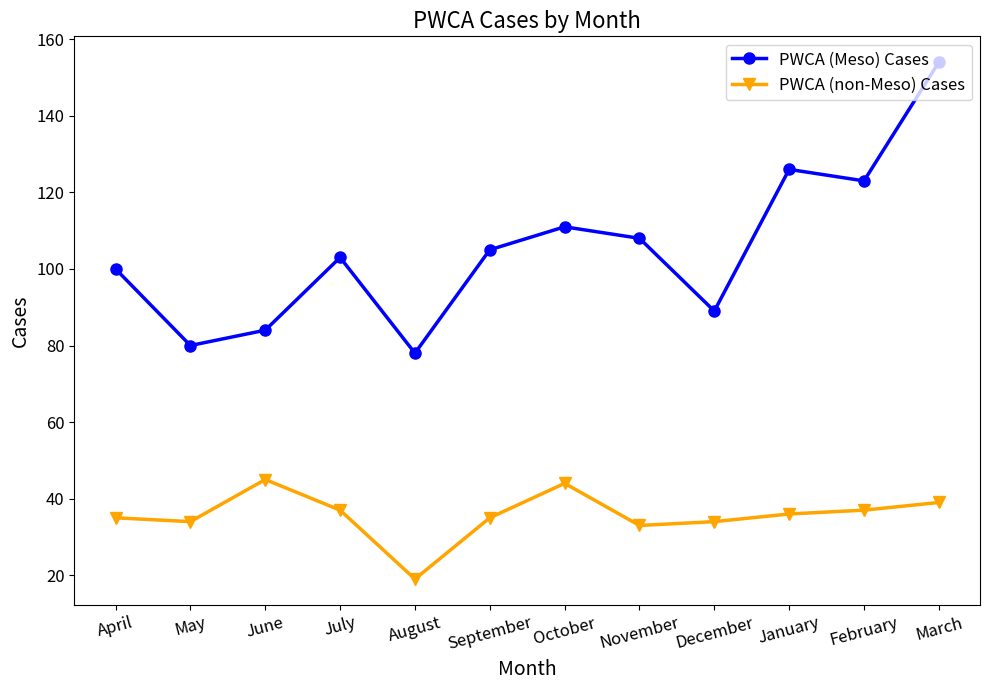

What is the value of the PWCA (Meso) Cases point at the 3rd from the left?

84